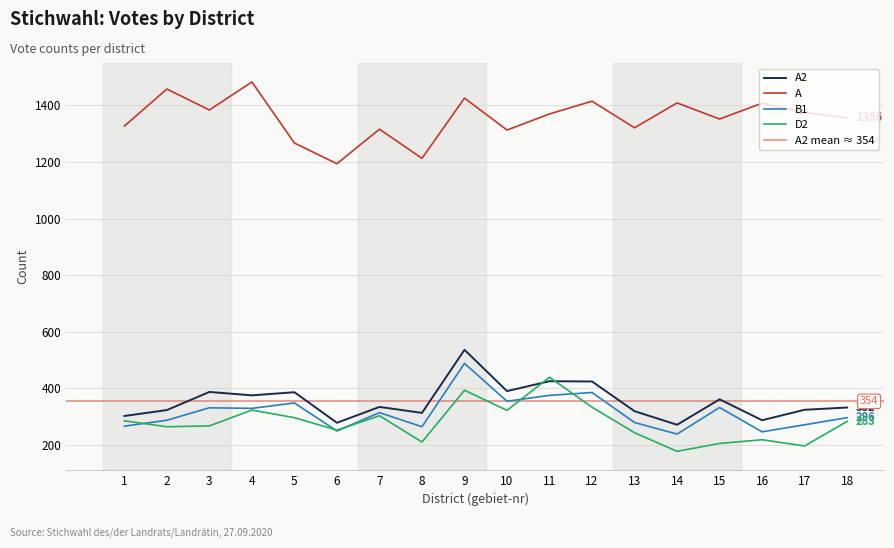

What is the average value of the B1 series?

314